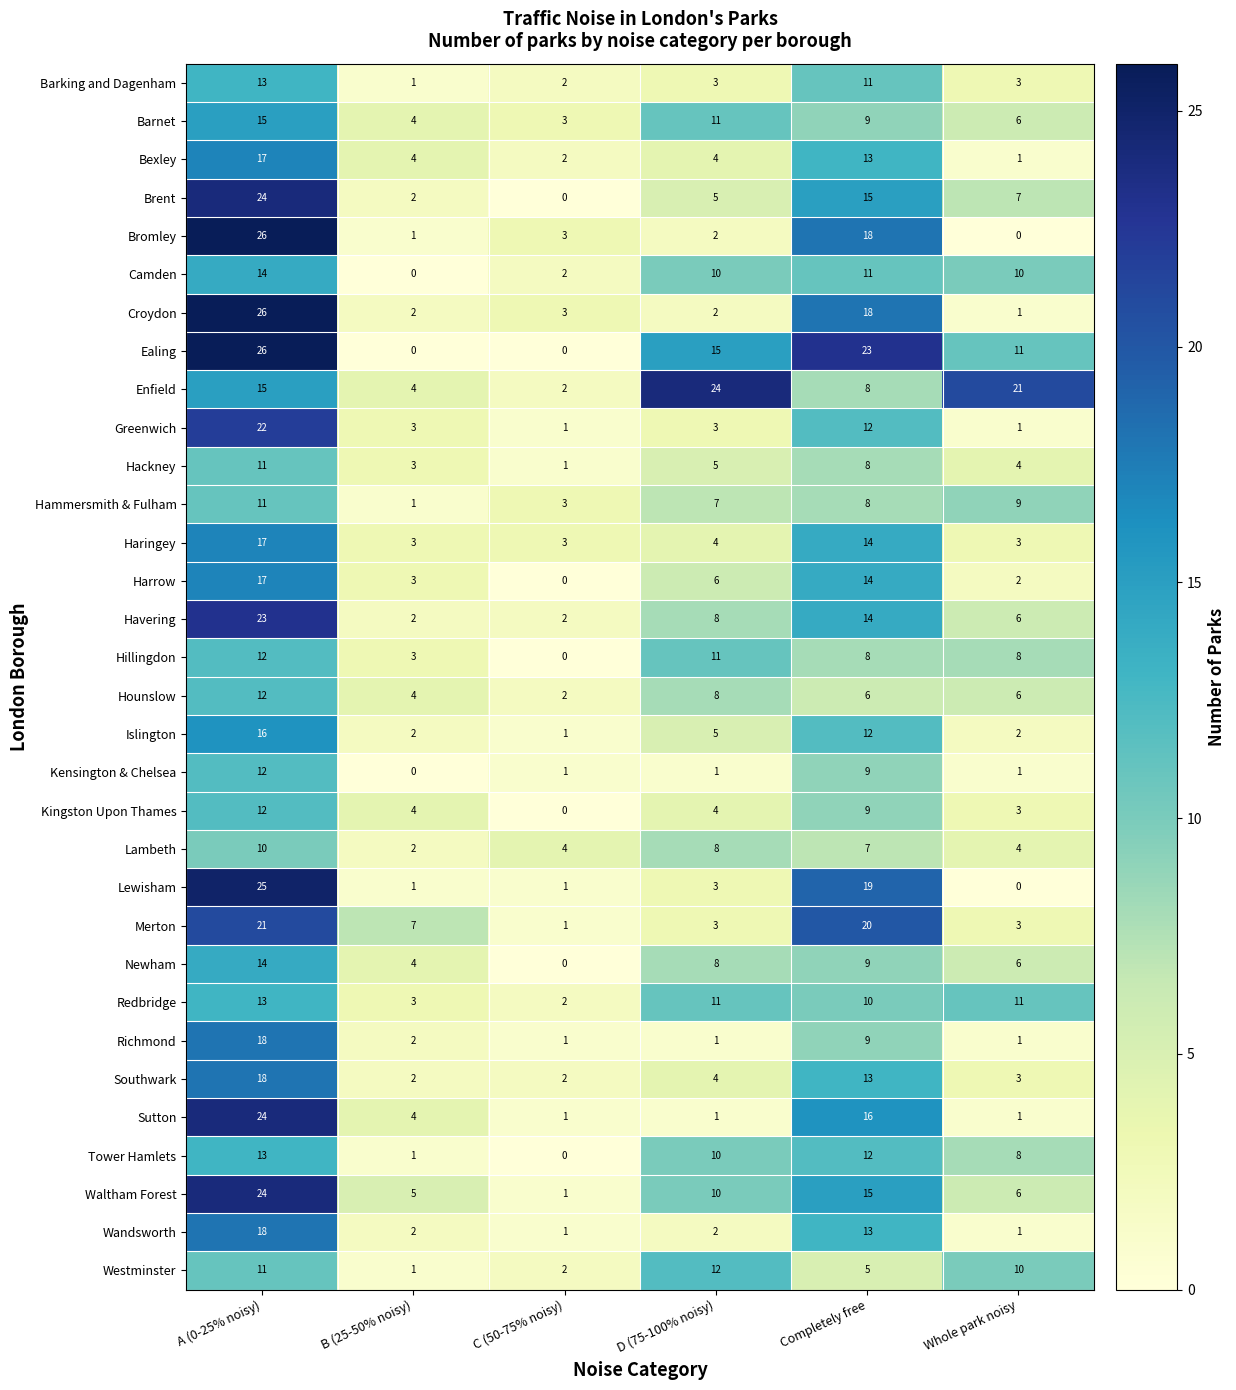

What is the difference between the highest and lowest values at D (75-100% noisy)?

23